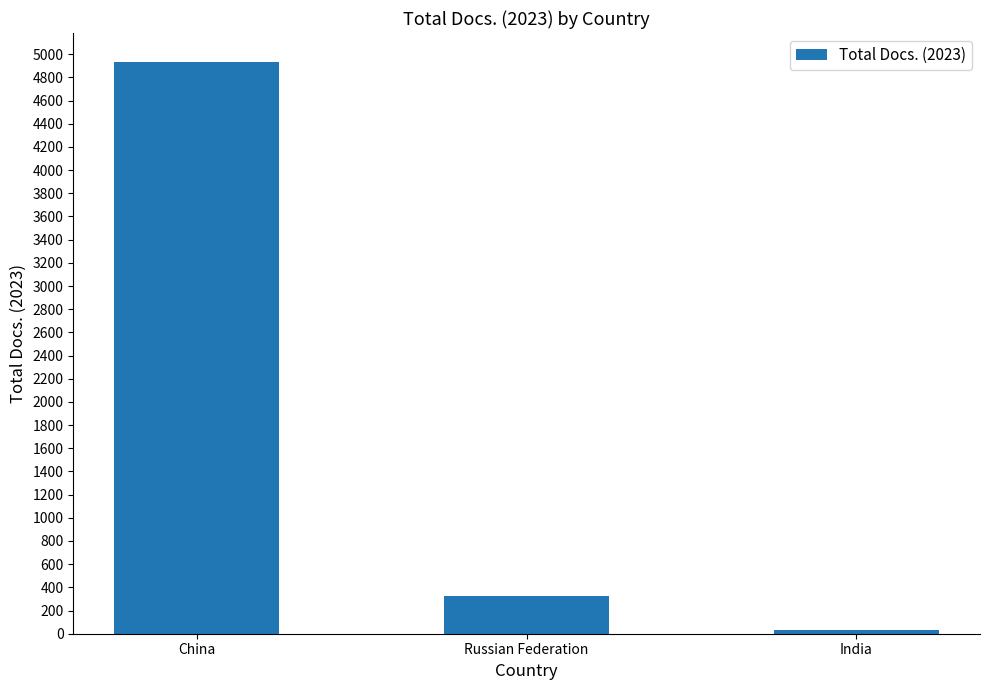

What is the average value?

1763